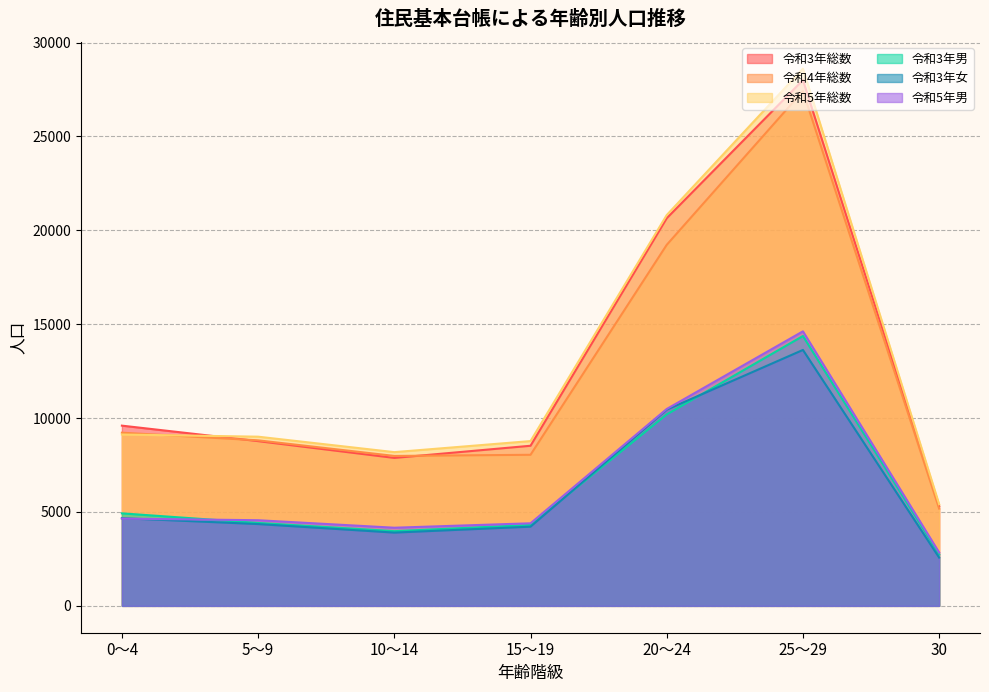

The value of 令和3年男 at 25～29 is 14370. True or false?

True